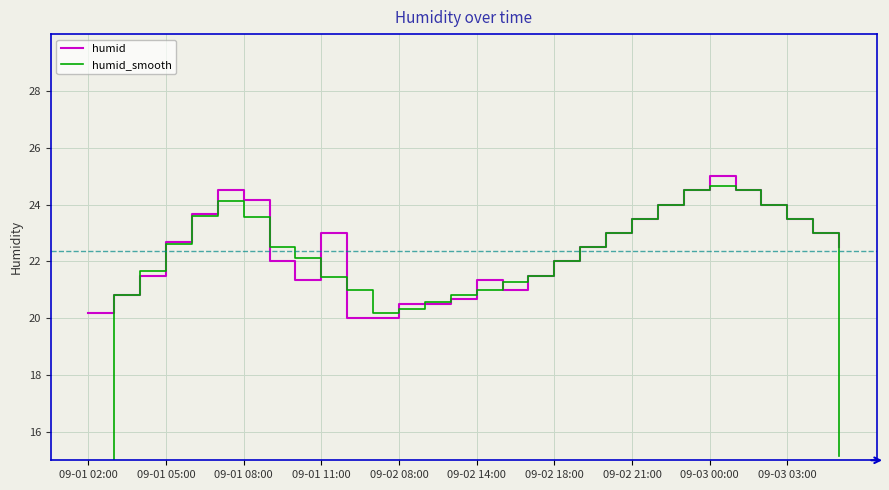

What is the lowest value of the humid series?

20.0